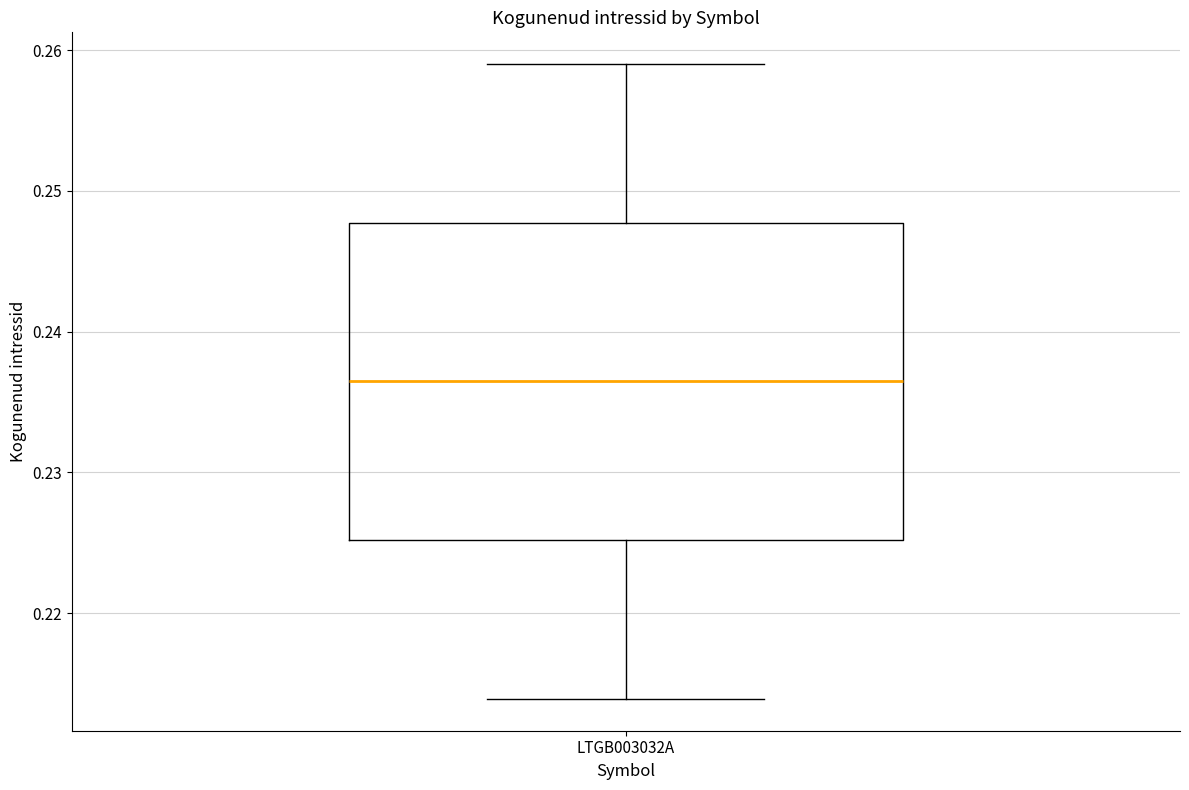

Transcribe this box plot: give where the median line is, the range the box spans, and where the two whiskers end, as read against the y-axis. The values are not printed on the chart, so give them approximately, as read against the axis.

median 0.237, box 0.225 to 0.248, whiskers 0.214 to 0.259